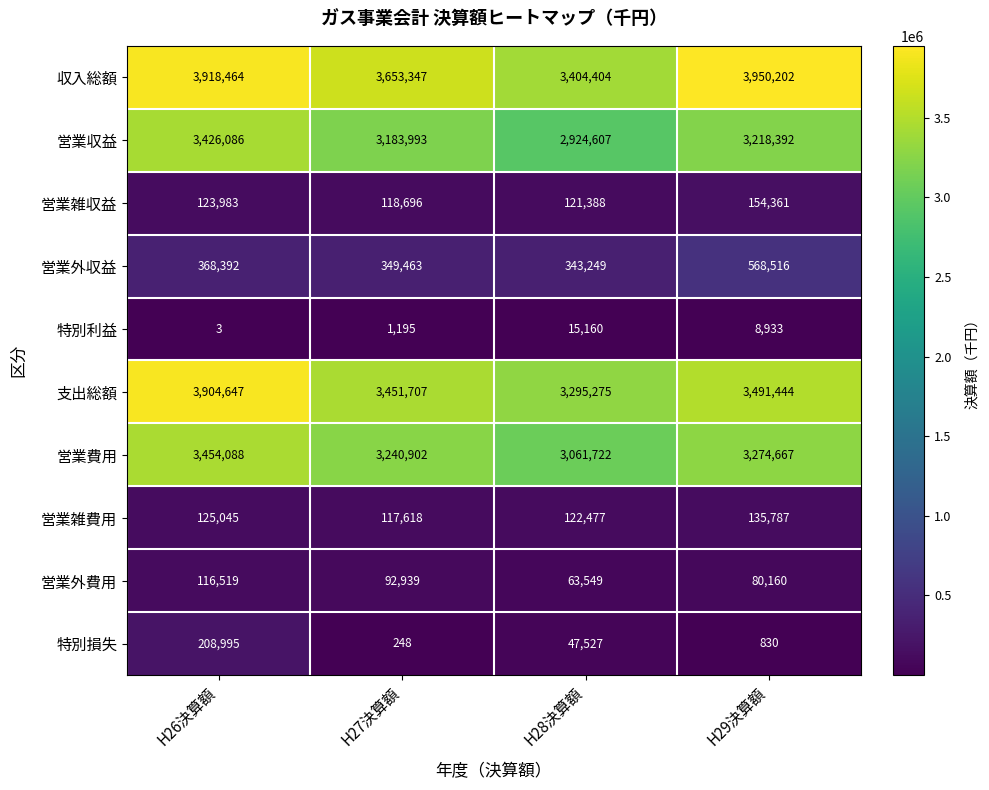

Is it true that 営業収益 equals 1049137 at H28決算額?

False